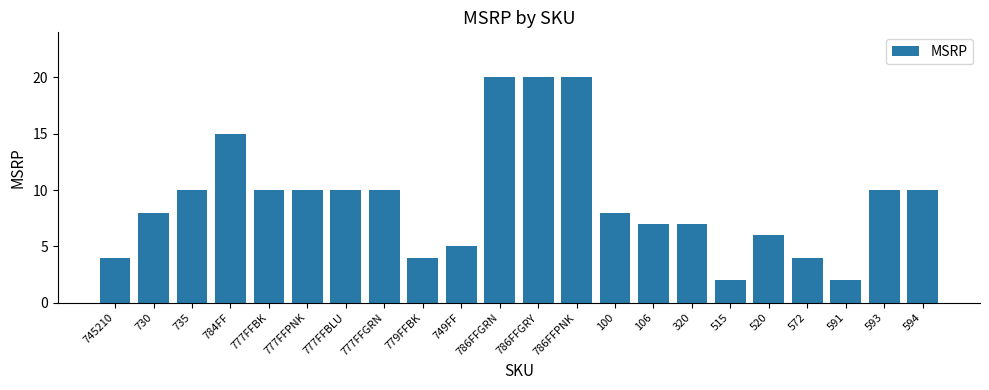

Reading left to right, extract all data points from this chart.

745210=4.0	730=8.0	735=10.0	784FF=15.0	777FFBK=10.0	777FFPNK=10.0	777FFBLU=10.0	777FFGRN=10.0	779FFBK=4.0	749FF=5.0	786FFGRN=20.0	786FFGRY=20.0	786FFPNK=20.0	100=8.0	106=7.0	320=7.0	515=2.0	520=6.0	572=4.0	591=2.0	593=10.0	594=10.0